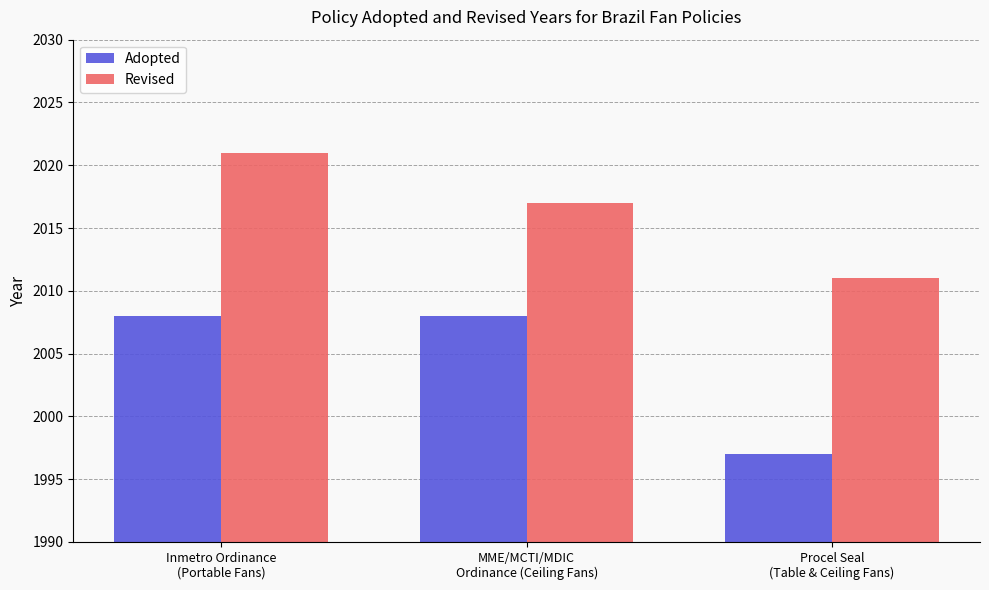

Rank the series by their maximum value, from highest to lowest.

Revised, Adopted